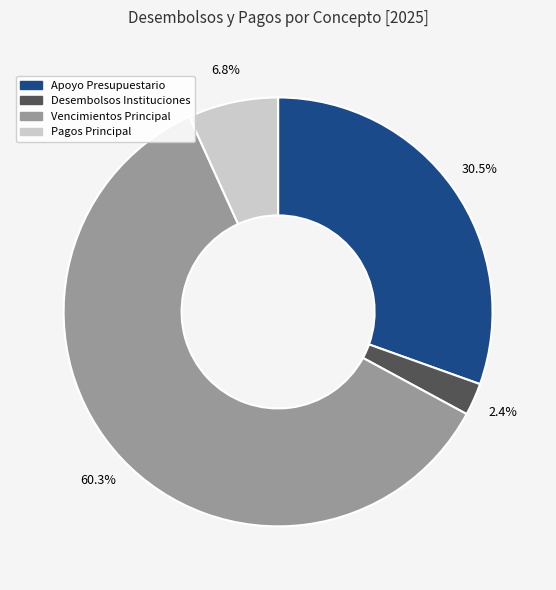

Which category has the smallest portion of the pie?

Desembolsos Instituciones